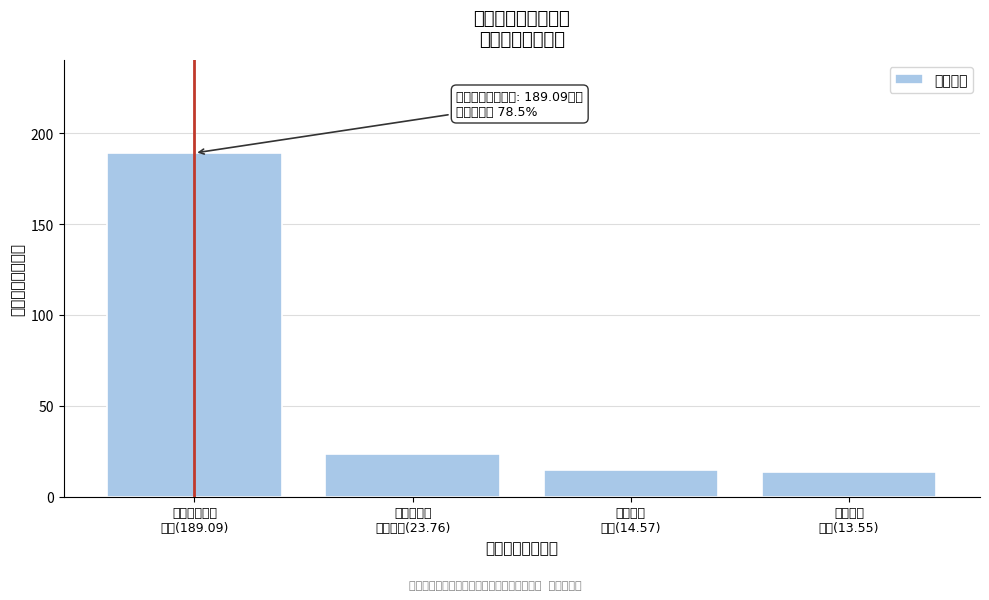

Reading left to right, extract all data points from this chart.

189.1	23.8	14.6	13.6